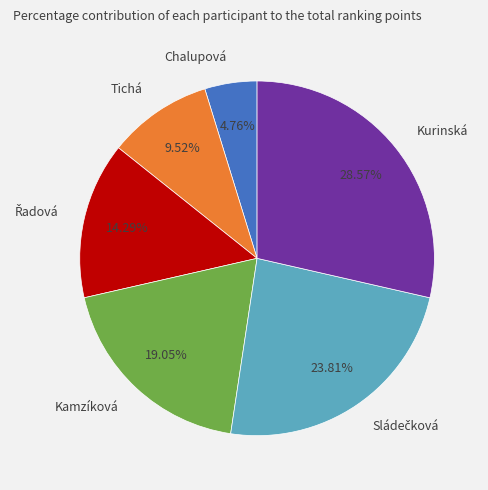

Is there a majority slice in this chart?

No